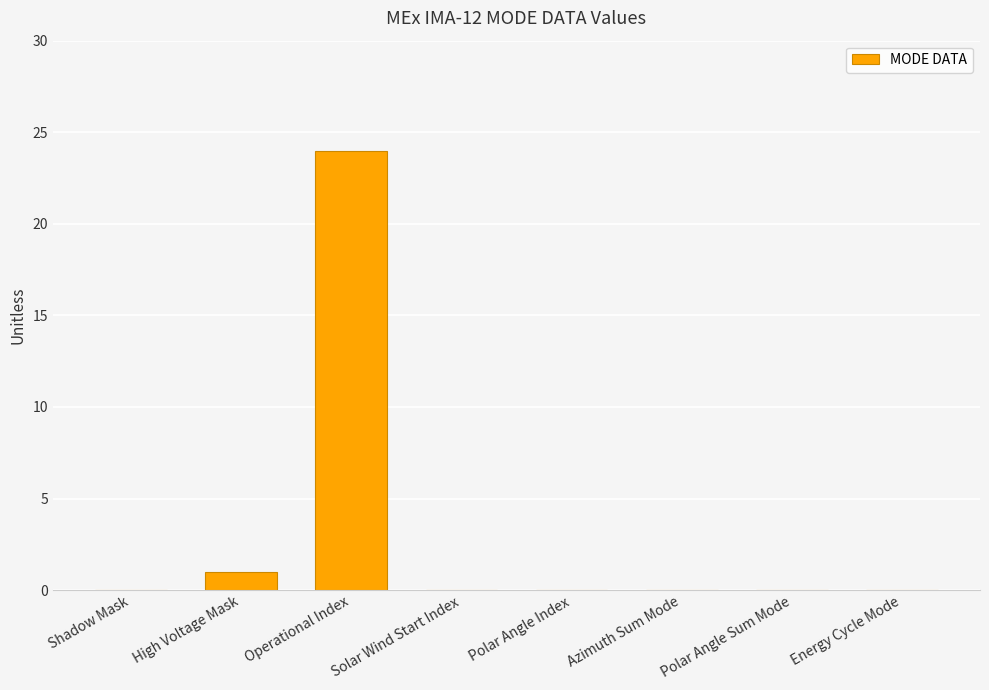

Reading left to right, list all the values displayed in this chart.

Shadow Mask=0	High Voltage Mask=1	Operational Index=24	Solar Wind Start Index=0	Polar Angle Index=0	Azimuth Sum Mode=0	Polar Angle Sum Mode=0	Energy Cycle Mode=0